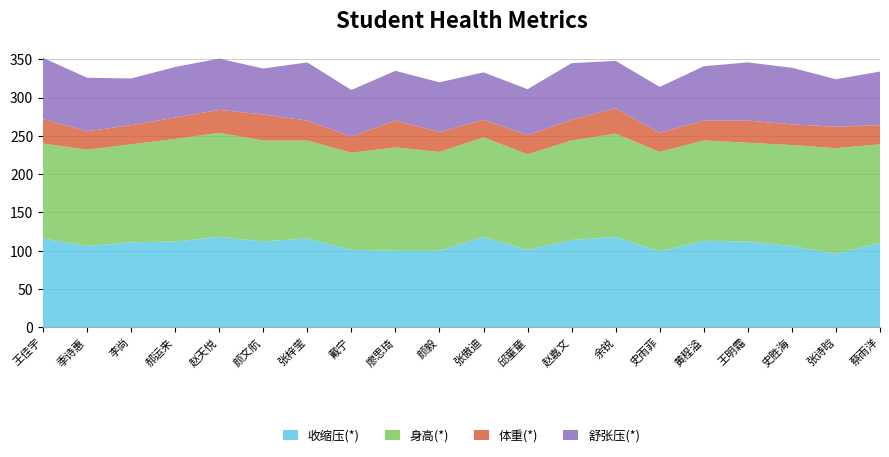

Reading right to left, transcribe all the data shown in this chart.

收缩压(*): 蔡雨洋=110	张诗晗=96	史胜海=106	王明霜=112	黄程溢=113	史雨菲=99	余锐=118	赵嘉文=114	邱童童=101	张傲迪=118	颜毅=100	廖思琦=100	戴宁=101	张梓莹=116	颜文航=112	赵天悦=118	郝运来=112	李尚=111	季诗惠=106	王佳宇=116
身高(*): 蔡雨洋=129	张诗晗=138	史胜海=132	王明霜=129	黄程溢=131	史雨菲=130	余锐=135	赵嘉文=130	邱童童=125	张傲迪=130	颜毅=129	廖思琦=135	戴宁=127	张梓莹=128	颜文航=132	赵天悦=136	郝运来=134	李尚=128	季诗惠=126	王佳宇=124
体重(*): 蔡雨洋=25	张诗晗=28	史胜海=27	王明霜=29	黄程溢=26	史雨菲=25	余锐=33	赵嘉文=27	邱童童=25	张傲迪=23	颜毅=26	廖思琦=35	戴宁=21	张梓莹=26	颜文航=34	赵天悦=30	郝运来=28	李尚=25	季诗惠=24	王佳宇=32
舒张压(*): 蔡雨洋=70	张诗晗=62	史胜海=74	王明霜=76	黄程溢=71	史雨菲=60	余锐=62	赵嘉文=74	邱童童=60	张傲迪=62	颜毅=65	廖思琦=65	戴宁=61	张梓莹=76	颜文航=60	赵天悦=67	郝运来=66	李尚=61	季诗惠=70	王佳宇=80